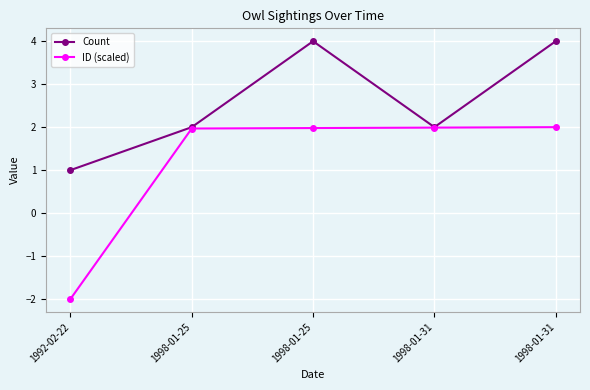

The ID (scaled) series shows 2.9 at 1998-01-31. True or false?

False